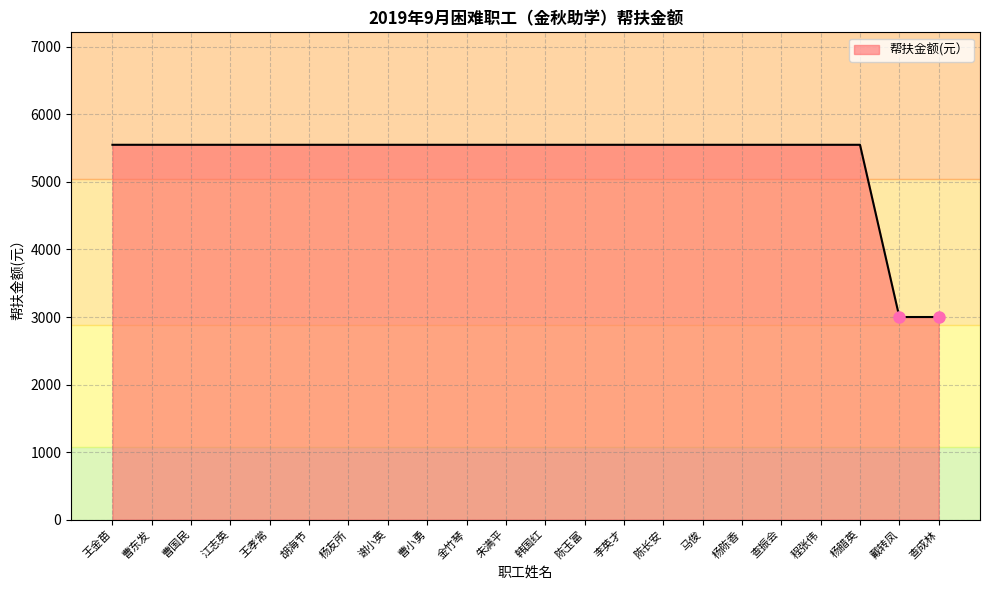

Which has a higher value, 戴转凤 or 朱满平?

朱满平